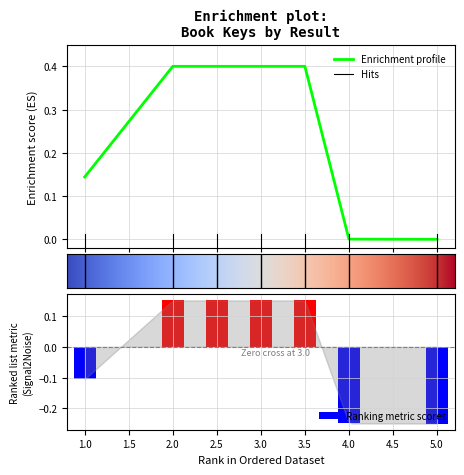

What is the highest value of the Enrichment profile series?

0.4